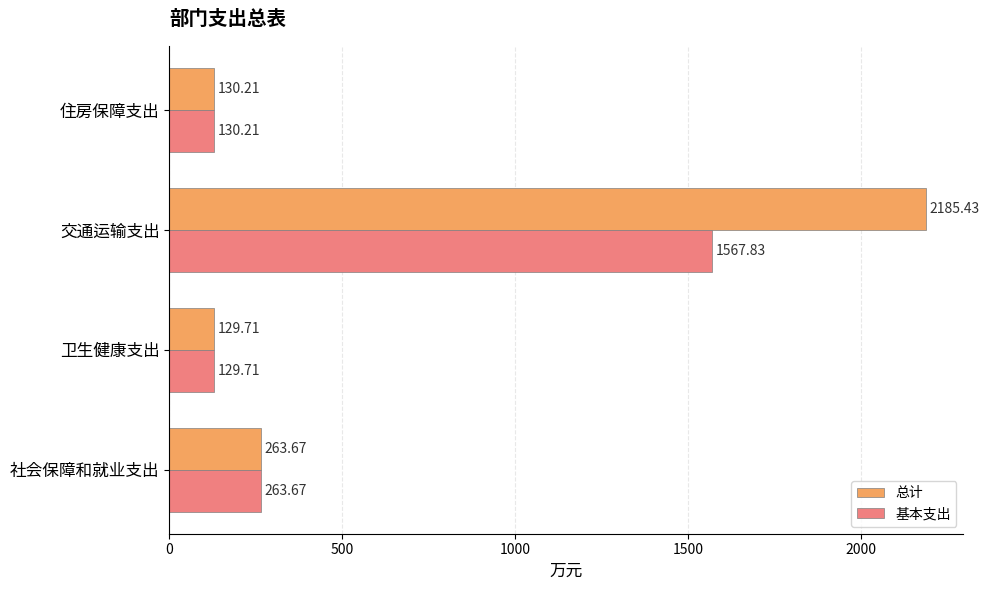

Rank the categories by 基本支出 value from highest to lowest.

交通运输支出, 社会保障和就业支出, 住房保障支出, 卫生健康支出